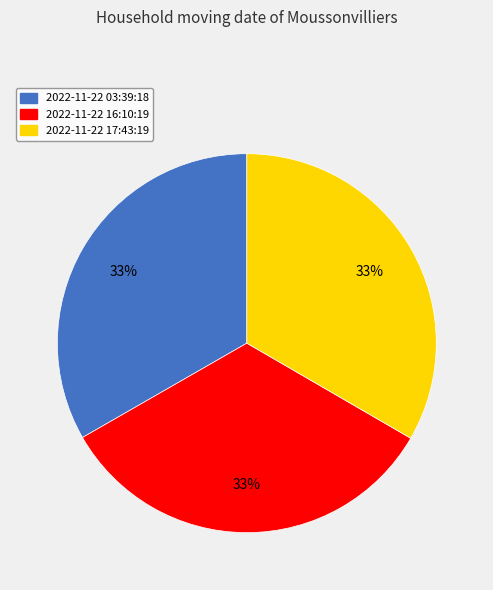

Is it true that 2022-11-22 16:10:19 is 33% of the pie?

True